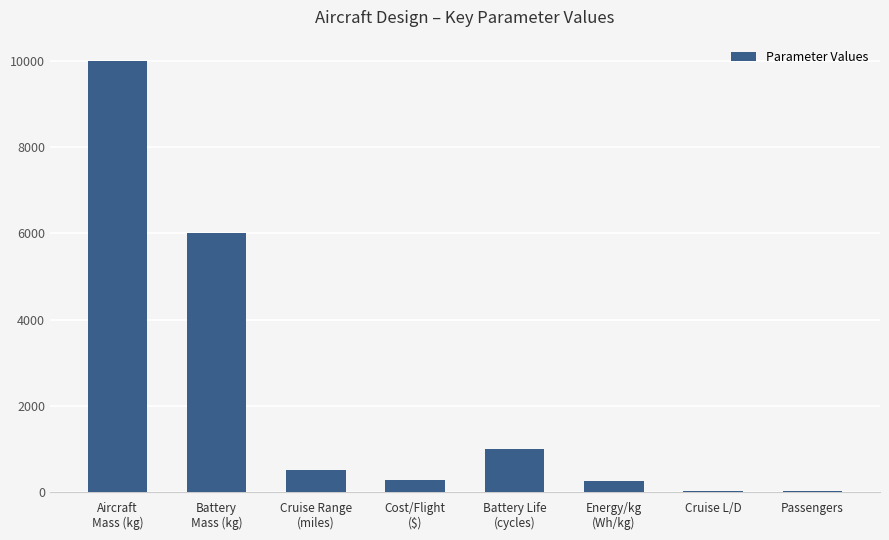

The chart shows a value of 4753.2 at Aircraft
Mass (kg). True or false?

False